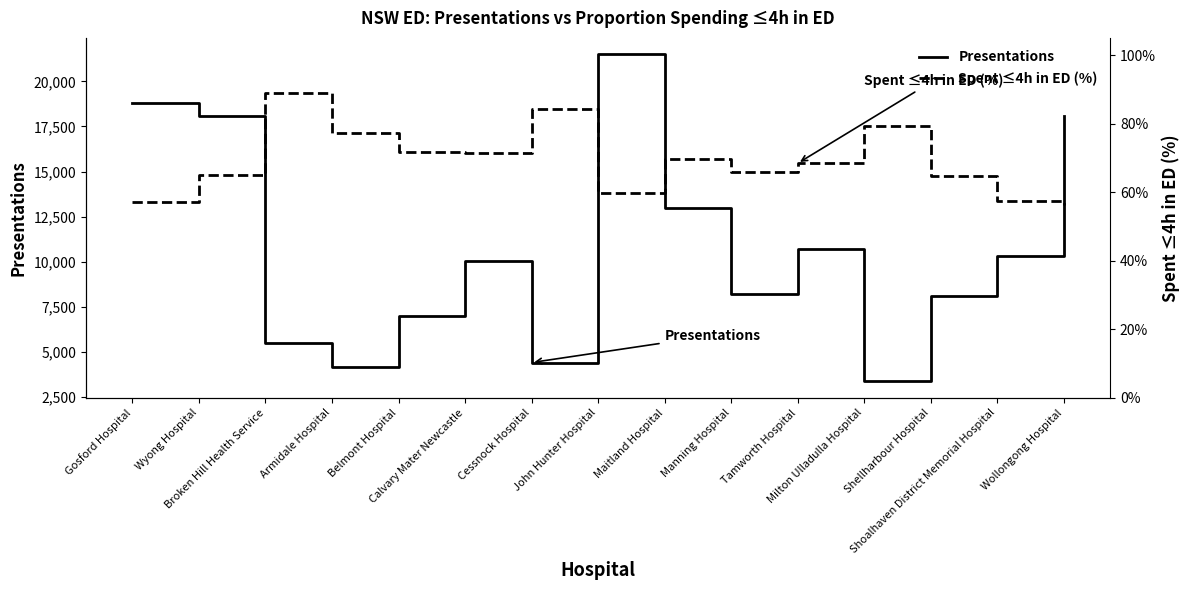

Where is Presentations nearest to the value 12428?

Maitland Hospital